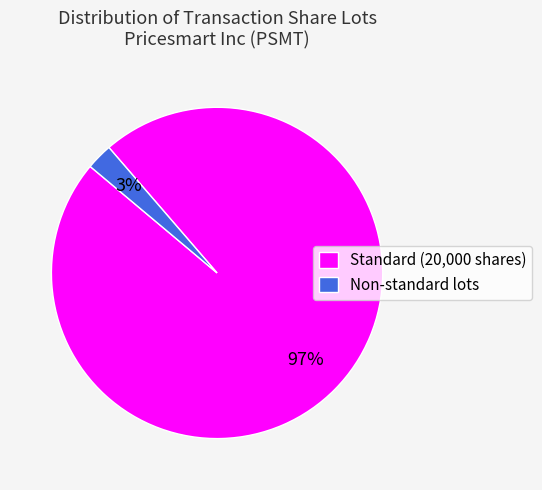

What is the smallest slice in the pie chart?

Non-standard lots